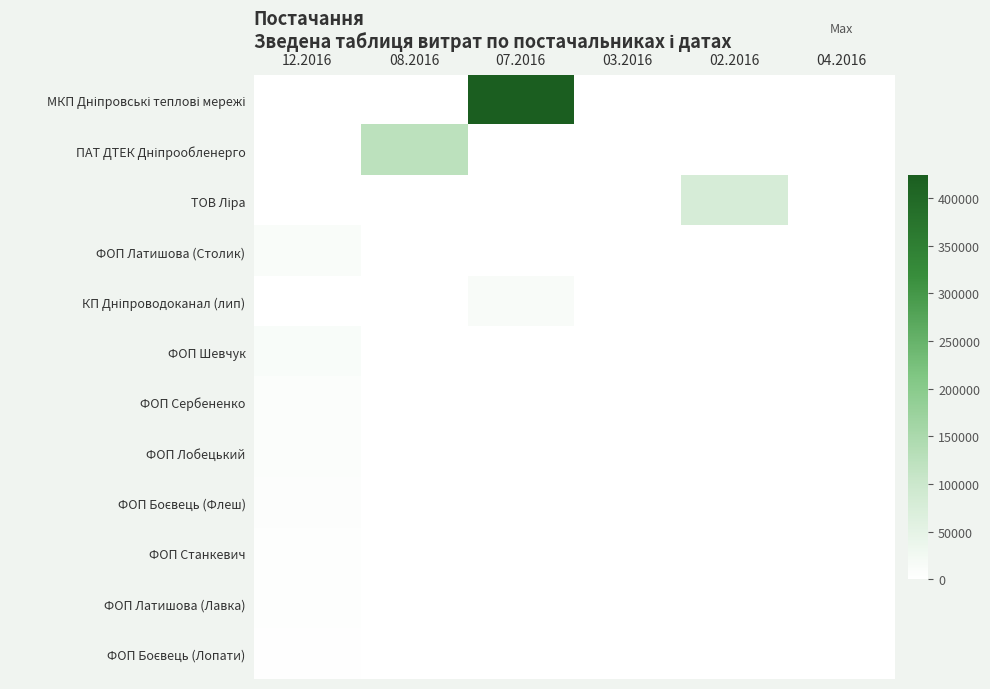

Which has a higher value, 02.2016 or 04.2016?

02.2016